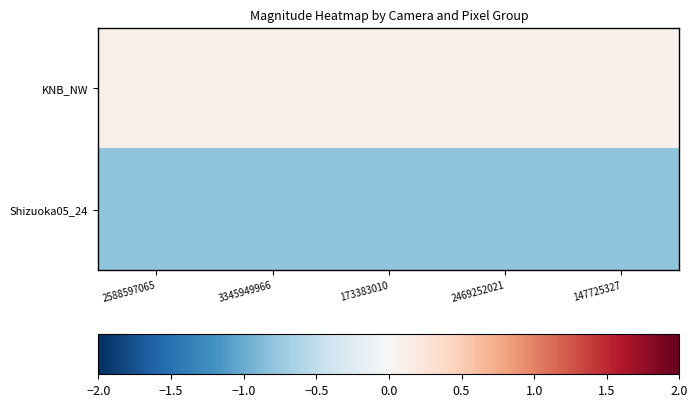

Reading left to right, transcribe all the data shown in this chart.

KNB_NW: 2588597065=0.1	3345949966=0.1	173383010=0.1	2469252021=0.1	147725327=0.1
Shizuoka05_24: 2588597065=-0.8	3345949966=-0.8	173383010=-0.8	2469252021=-0.8	147725327=-0.8